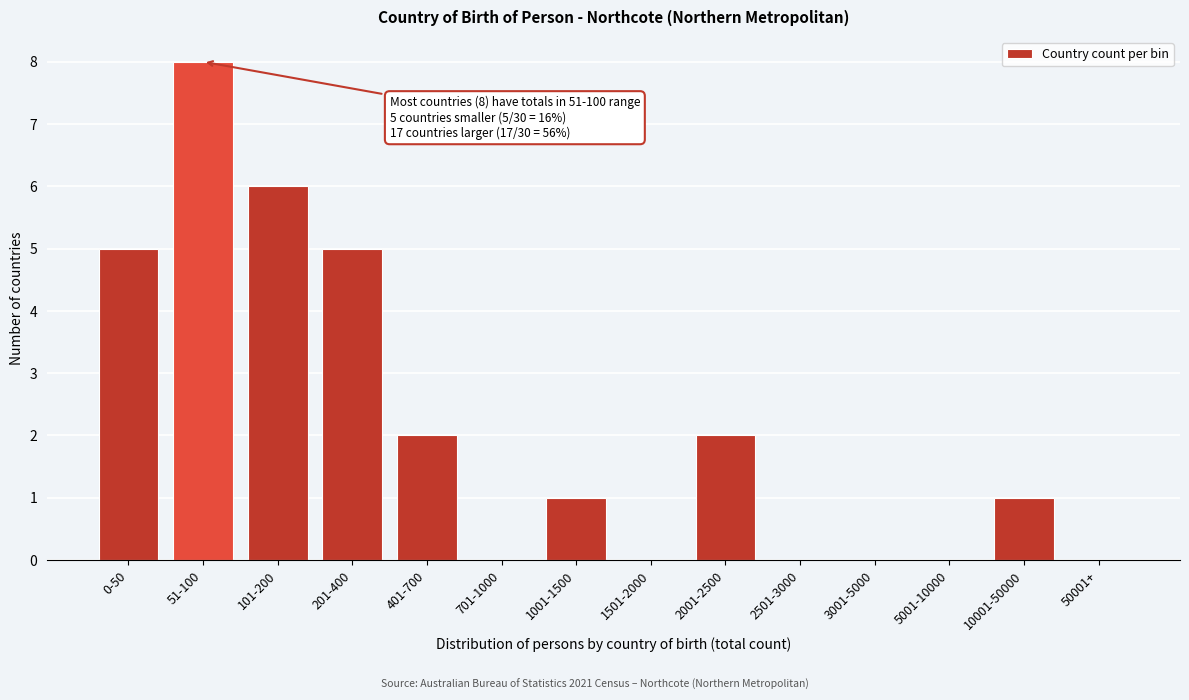

Reading left to right, transcribe all the data shown in this chart.

0-50=5	51-100=8	101-200=6	201-400=5	401-700=2	701-1000=0	1001-1500=1	1501-2000=0	2001-2500=2	2501-3000=0	3001-5000=0	5001-10000=0	10001-50000=1	50001+=0